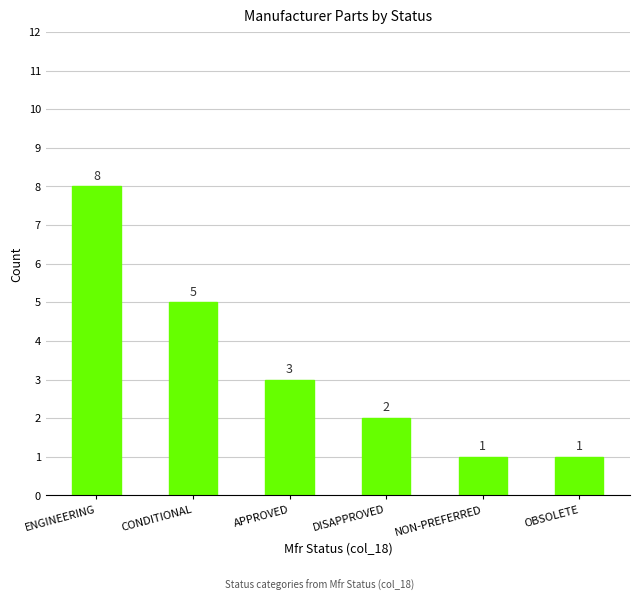

What is the label of the 6th bar from the left?

OBSOLETE